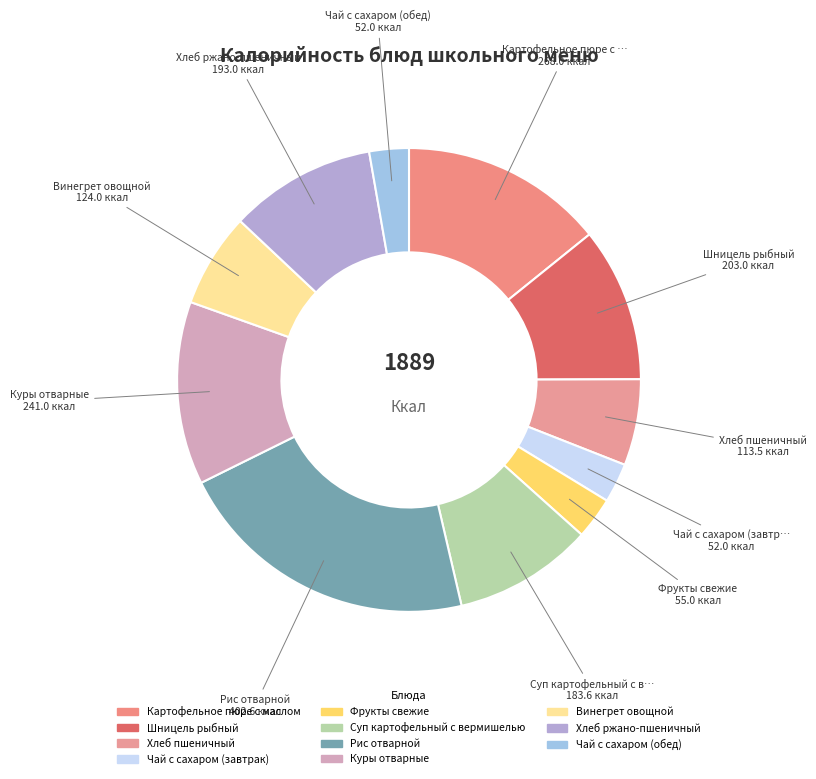

Count the number of slices in the pie.

11